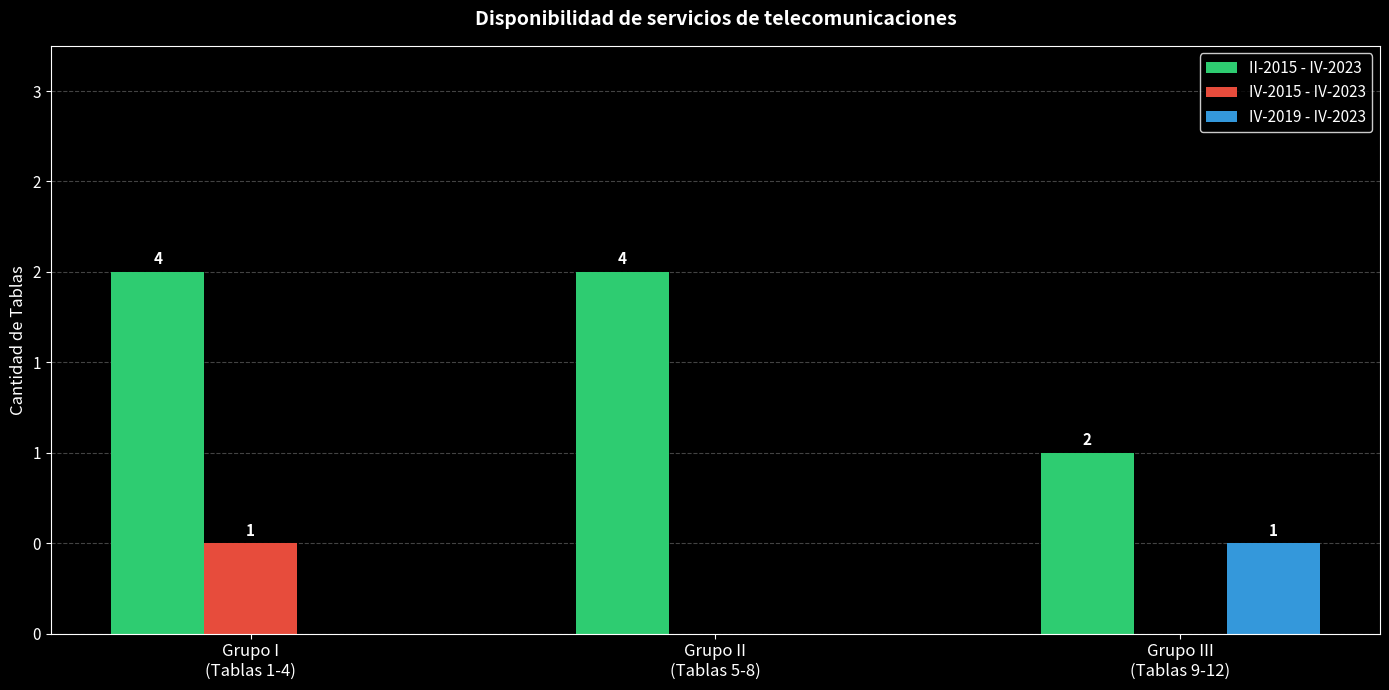

What is the difference between the maximum and second lowest values in the IV-2019 - IV-2023 series?

1